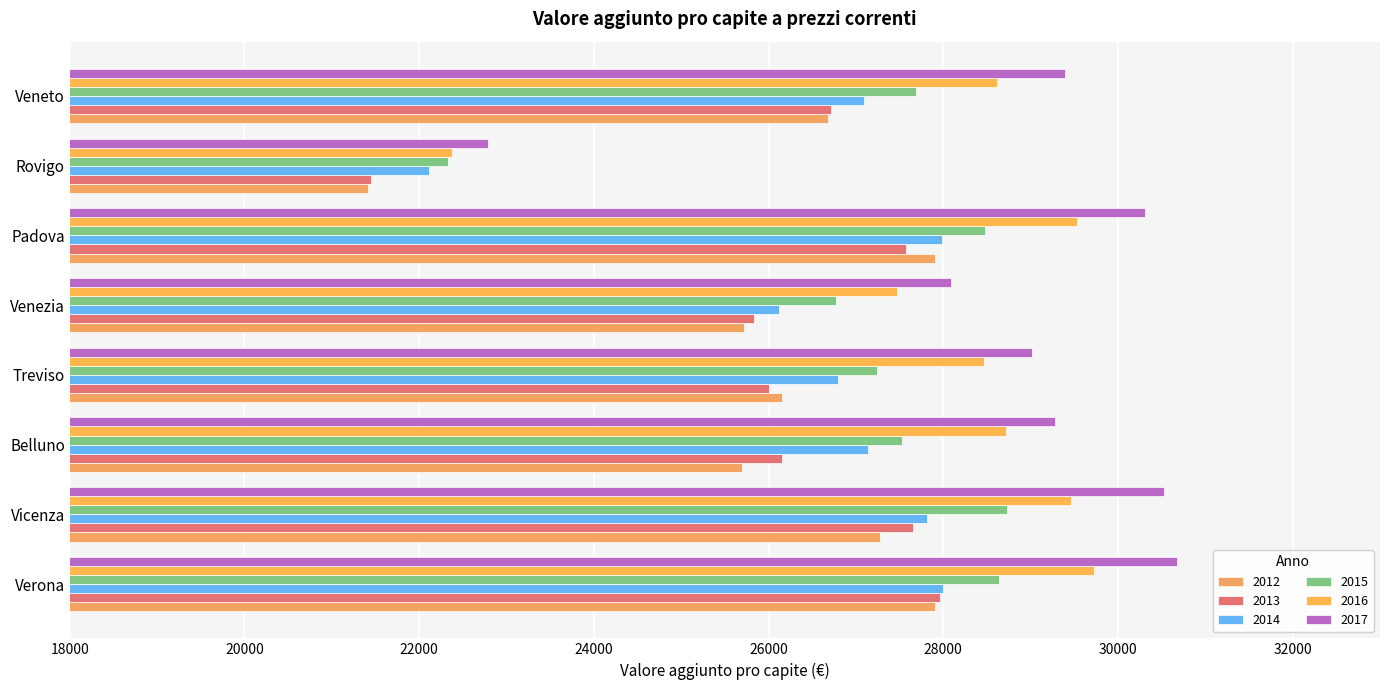

What is the value of the 2015 bar at the 3rd from the left?

27522.3